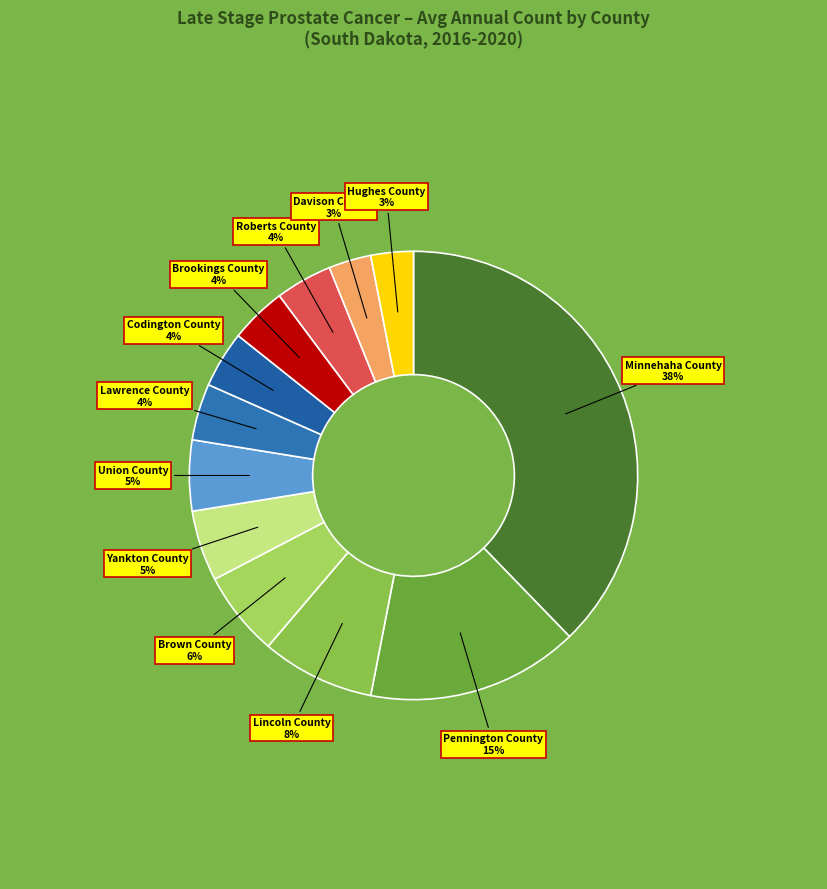

How many segments does this pie chart have?

12